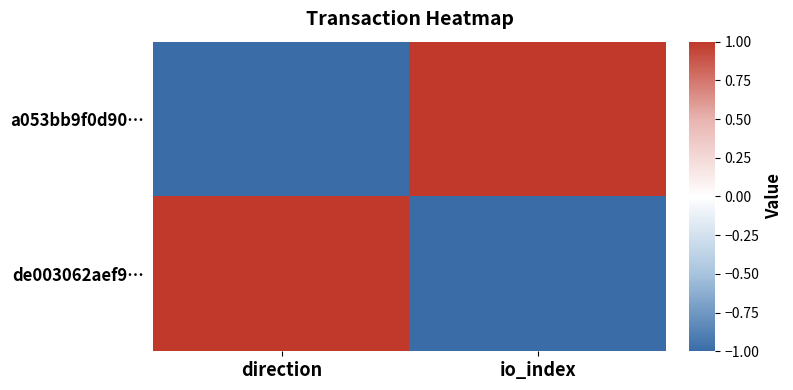

What is the smallest value displayed?

-1